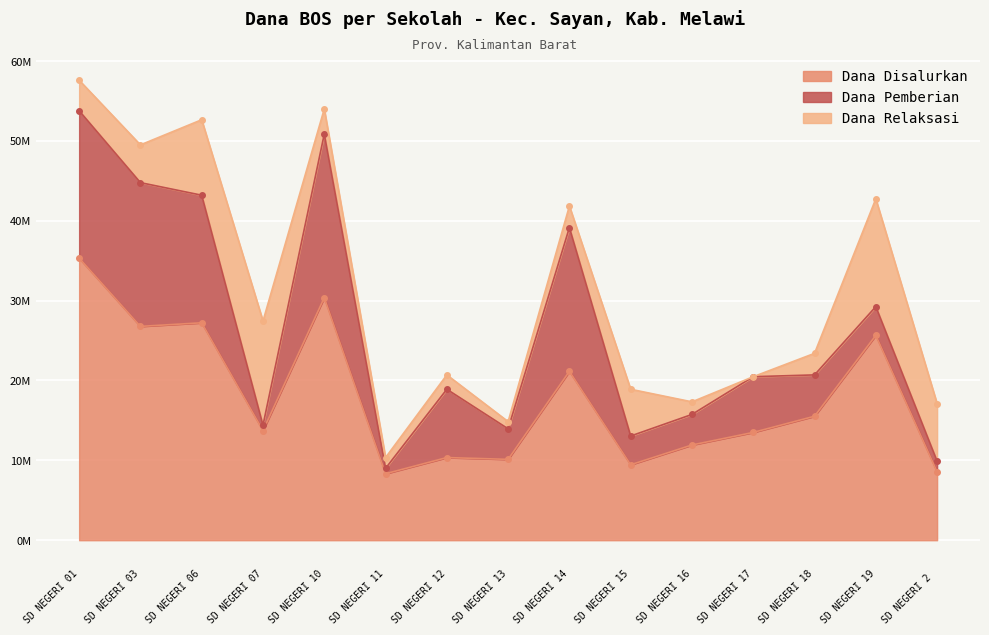

True or false: Dana Pemberian and Dana Disalurkan intersect in this chart.

False